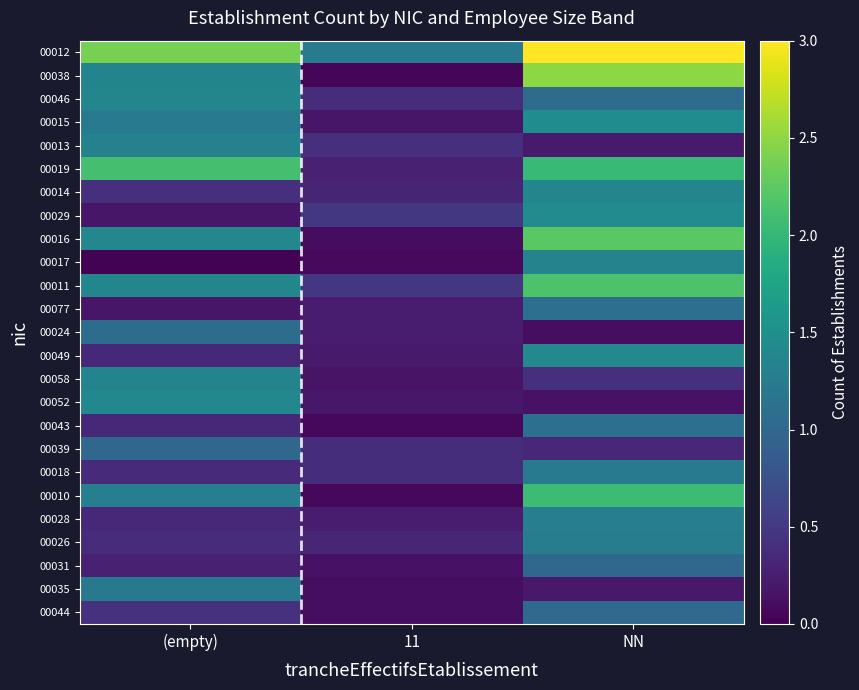

Reading left to right, what are all the values shown in this chart?

00012: (empty)=2.4	11=1.2	NN=3.4
00038: (empty)=1.3	11=0.0	NN=2.5
00046: (empty)=1.4	11=0.4	NN=1.1
00015: (empty)=1.2	11=0.2	NN=1.5
00013: (empty)=1.3	11=0.4	NN=0.2
00019: (empty)=2.1	11=0.3	NN=2.0
00014: (empty)=0.4	11=0.3	NN=1.4
00029: (empty)=0.2	11=0.5	NN=1.4
00016: (empty)=1.4	11=0.1	NN=2.2
00017: (empty)=0.0	11=0.1	NN=1.3
00011: (empty)=1.4	11=0.5	NN=2.2
00077: (empty)=0.2	11=0.2	NN=1.1
00024: (empty)=1.1	11=0.2	NN=0.1
00049: (empty)=0.3	11=0.2	NN=1.4
00058: (empty)=1.4	11=0.2	NN=0.4
00052: (empty)=1.4	11=0.2	NN=0.1
00043: (empty)=0.3	11=0.1	NN=1.1
00039: (empty)=1.0	11=0.4	NN=0.3
00018: (empty)=0.4	11=0.4	NN=1.2
00010: (empty)=1.3	11=0.1	NN=2.1
00028: (empty)=0.3	11=0.2	NN=1.3
00026: (empty)=0.4	11=0.3	NN=1.3
00031: (empty)=0.3	11=0.2	NN=1.0
00035: (empty)=1.2	11=0.1	NN=0.2
00044: (empty)=0.4	11=0.1	NN=1.0